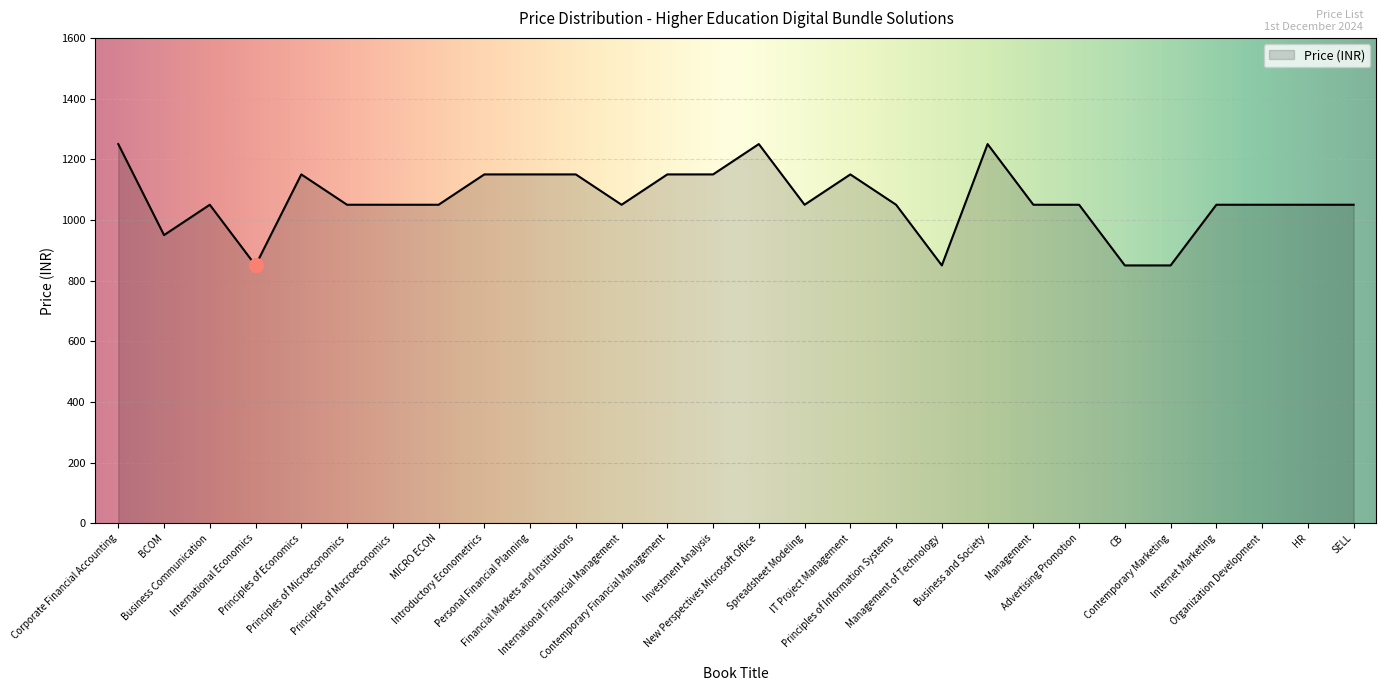

What is the maximum value shown in the chart?

1250